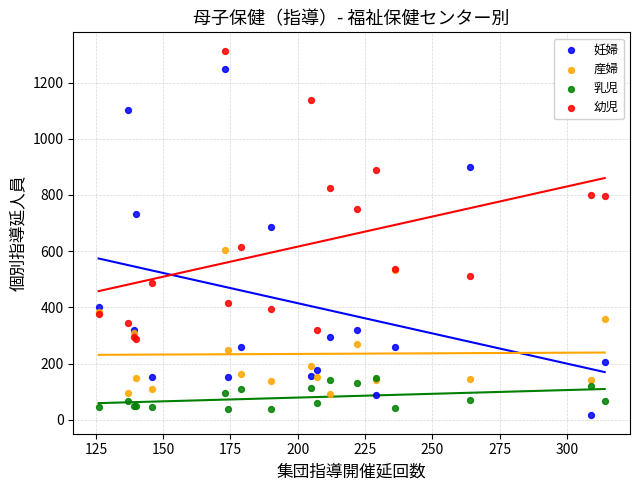

Across all series, what Y value is closest to 664?

685